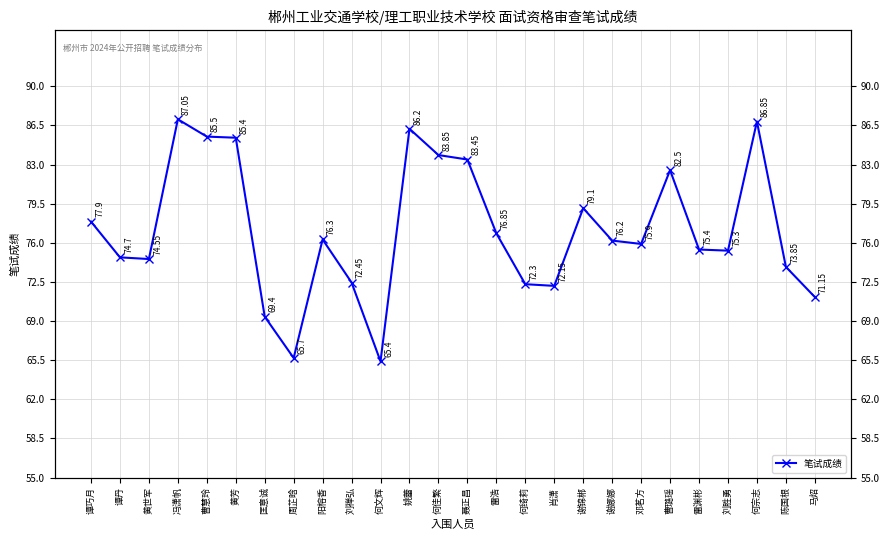

What is the greatest value displayed?

87.0